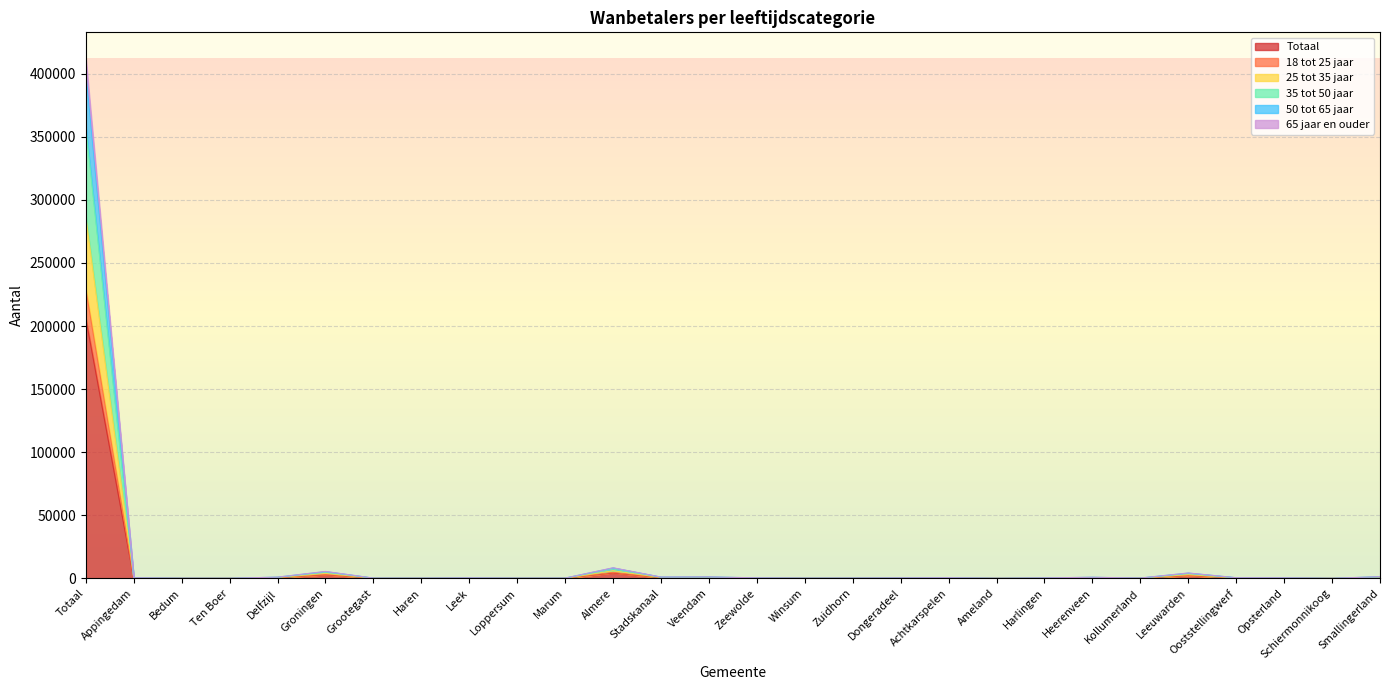

How many values in the 18 tot 25 jaar series are below 270?

14